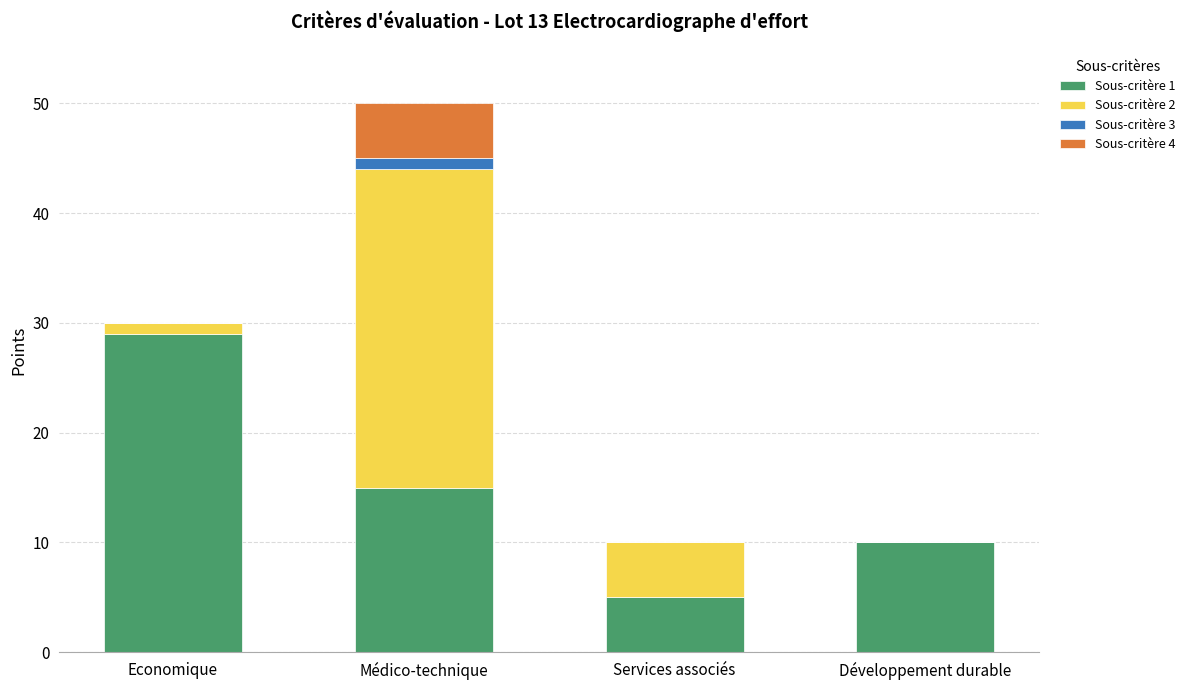

The value of Sous-critère 1 at Médico-technique is 23. True or false?

False